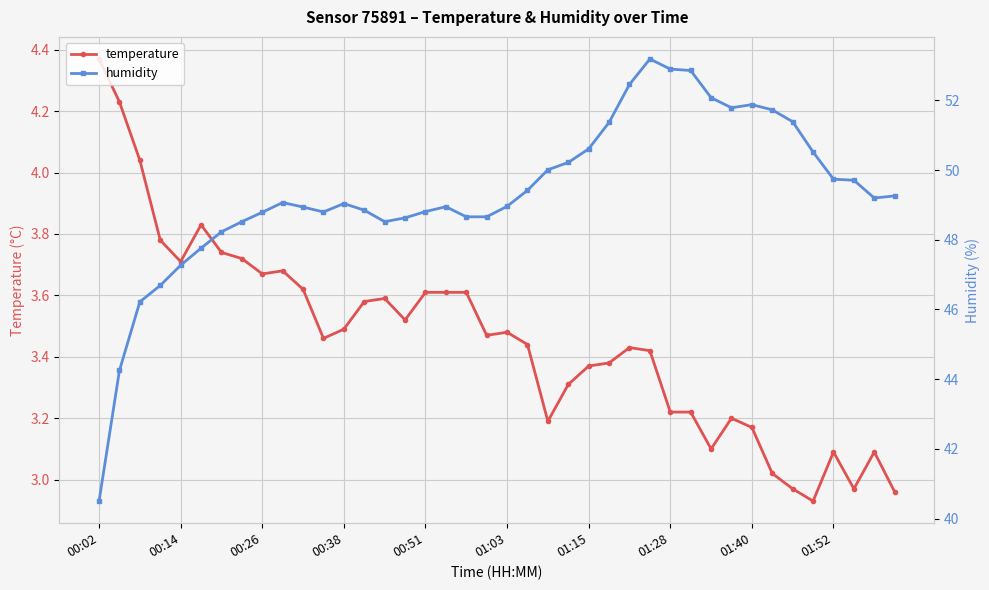

What value does the temperature series have at 14?

3.6